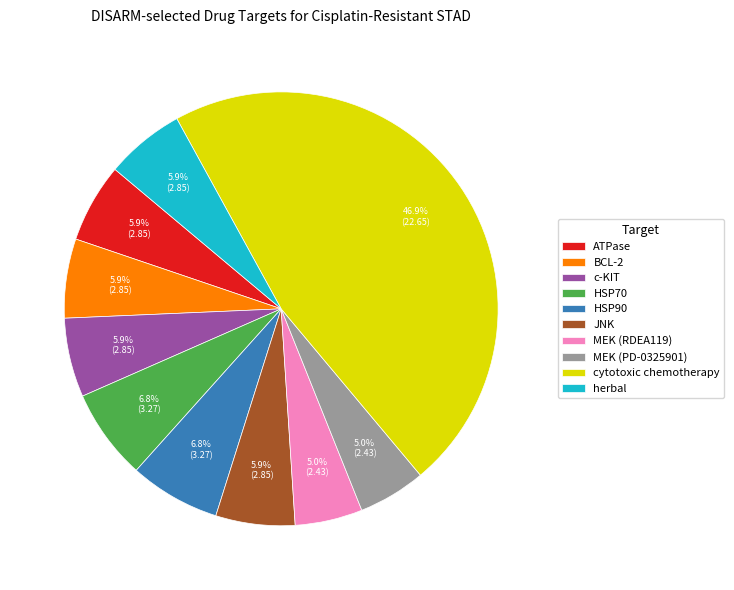

What percentage is NOT represented by BCL-2?

94.1%